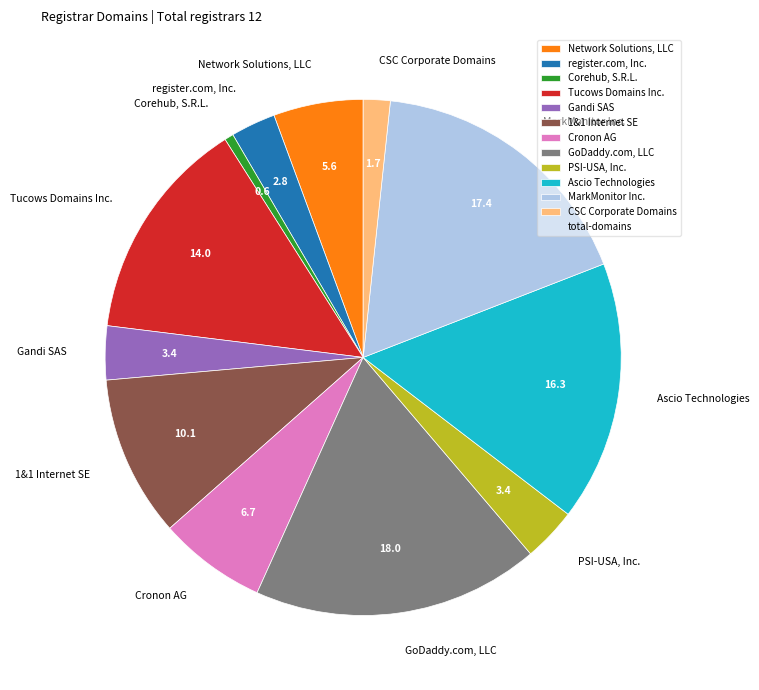

Count the number of slices in the pie.

12